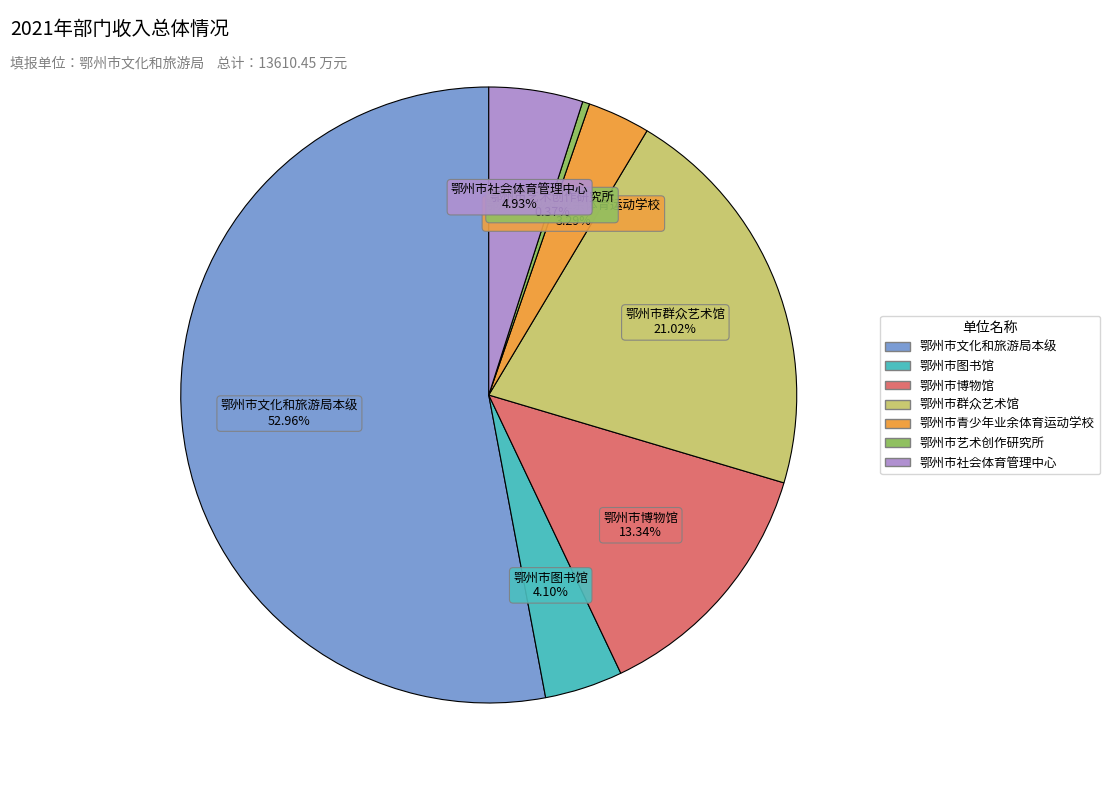

How many segments does this pie chart have?

7